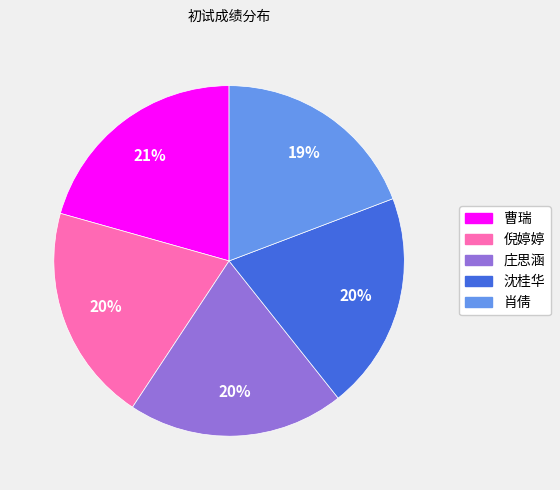

How many segments does this pie chart have?

5